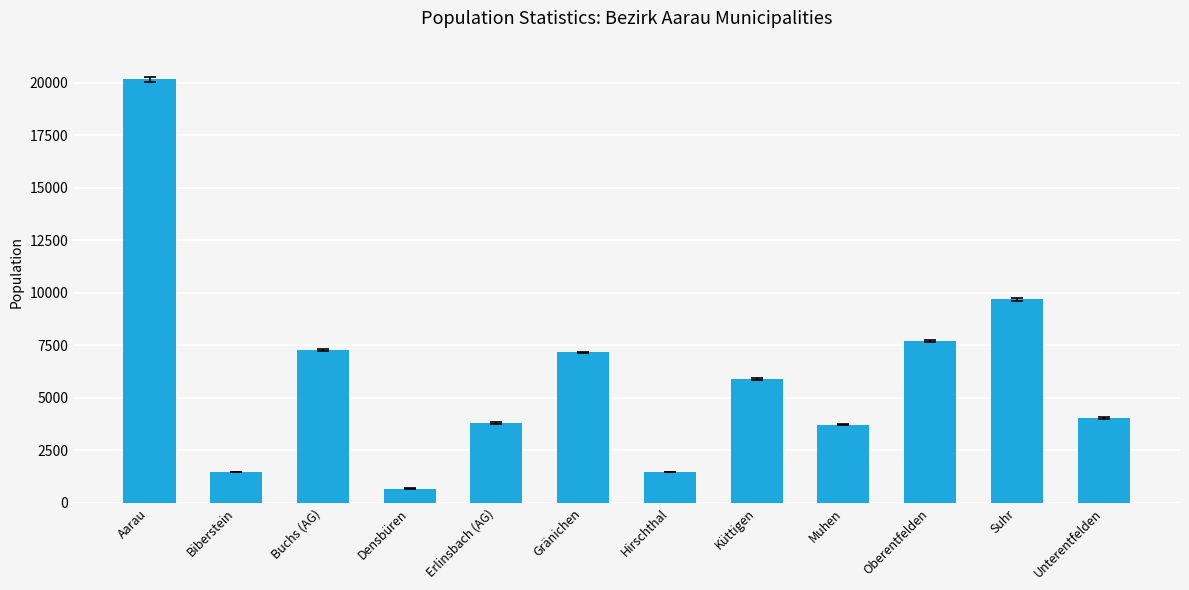

Between Gränichen and Oberentfelden, which is larger?

Oberentfelden